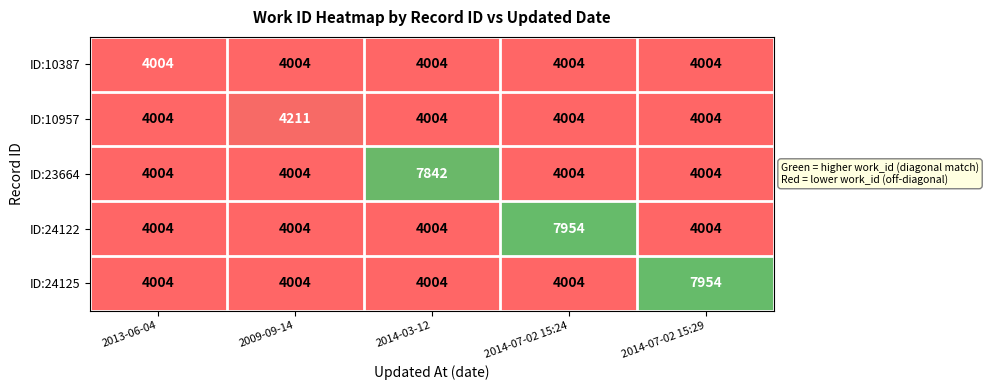

What is the average value of the ID:10387 series?

4004